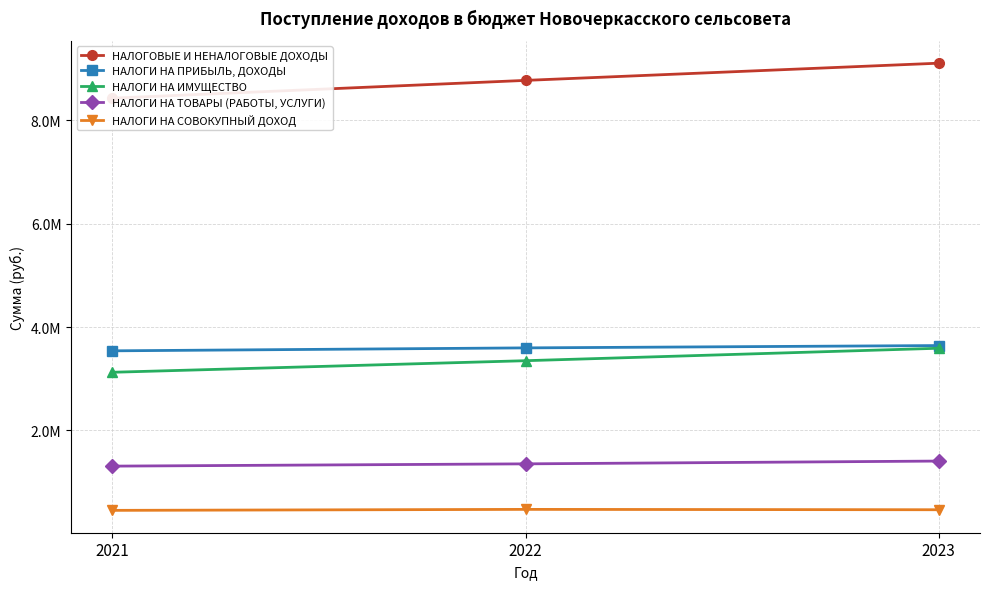

The value of НАЛОГИ НА ИМУЩЕСТВО at 2023 is 5488867. True or false?

False